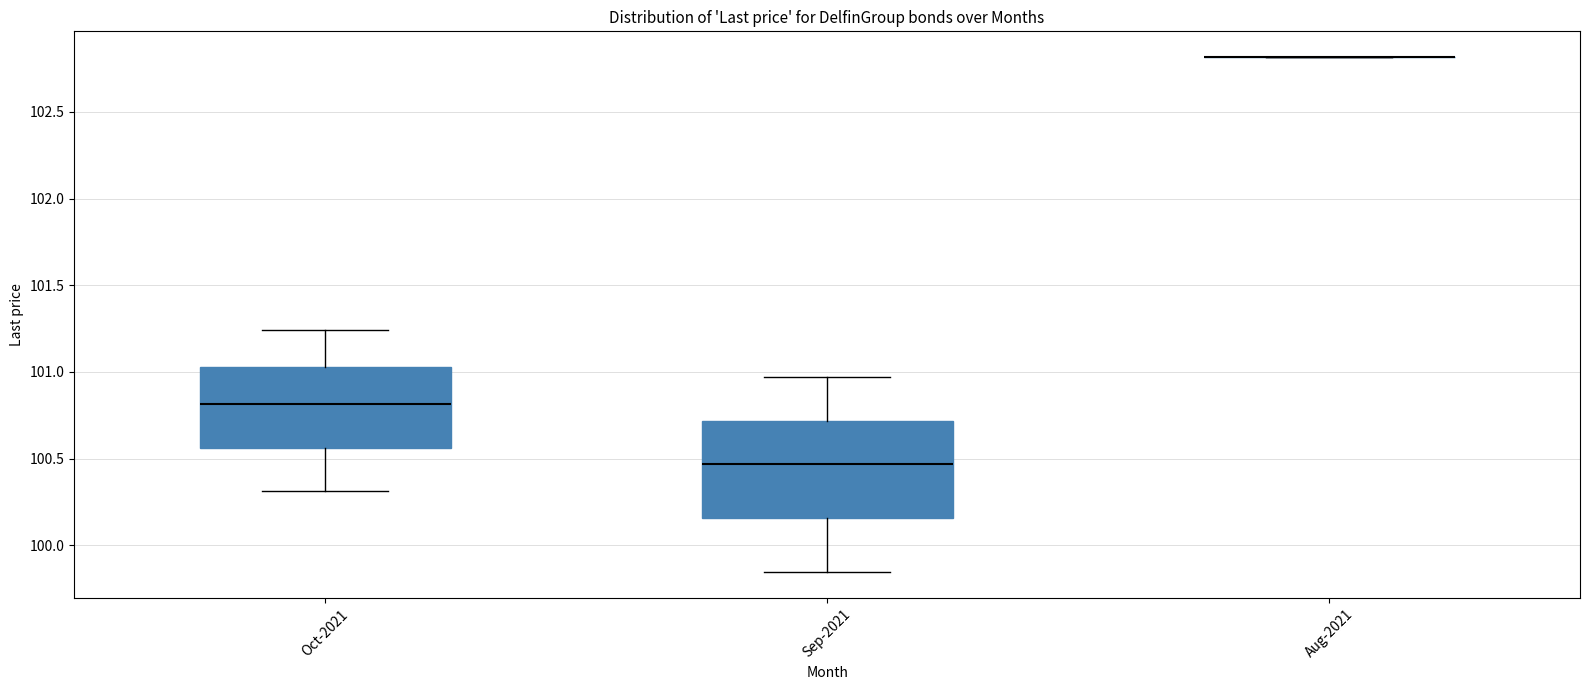

Reading left to right, transcribe this box plot: for each box, give where its median line is, the range the box spans, and where its two whiskers end, as read against the y-axis. The values are not printed on the chart, so give them approximately, as read against the axis.

Oct-2021: median 100.80, box 100.55 to 101.05, whiskers 100.30 to 101.25
Sep-2021: median 100.45, box 100.15 to 100.70, whiskers 99.85 to 100.95
Aug-2021: box collapsed to a line at 102.80, whiskers 102.80 to 102.80